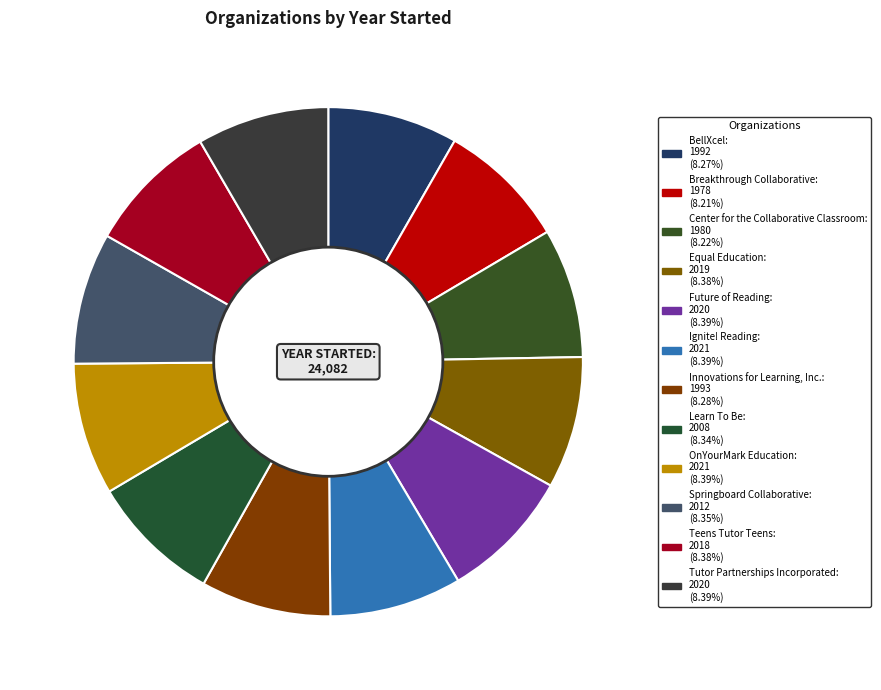

How many segments does this pie chart have?

12